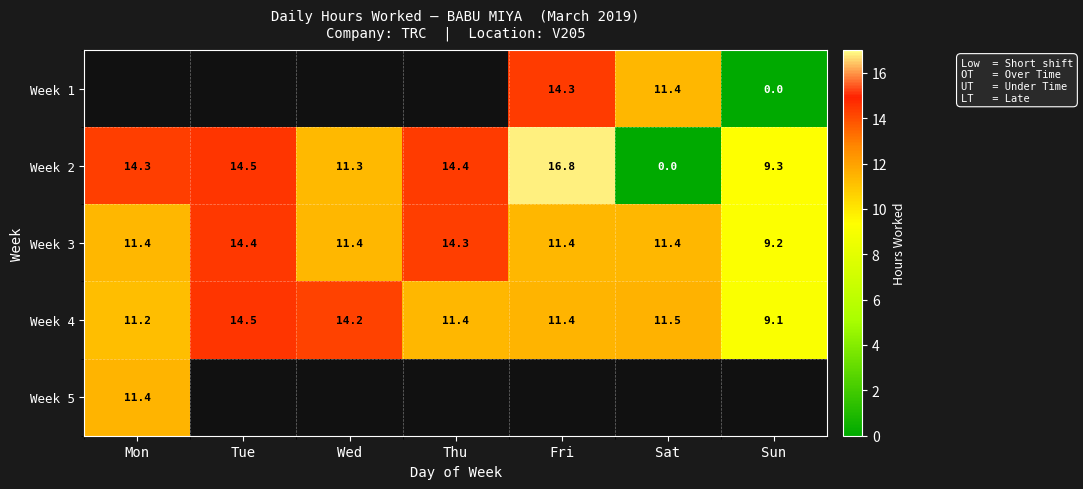

What is the approximate value of Week 2 at Sun?

9.3